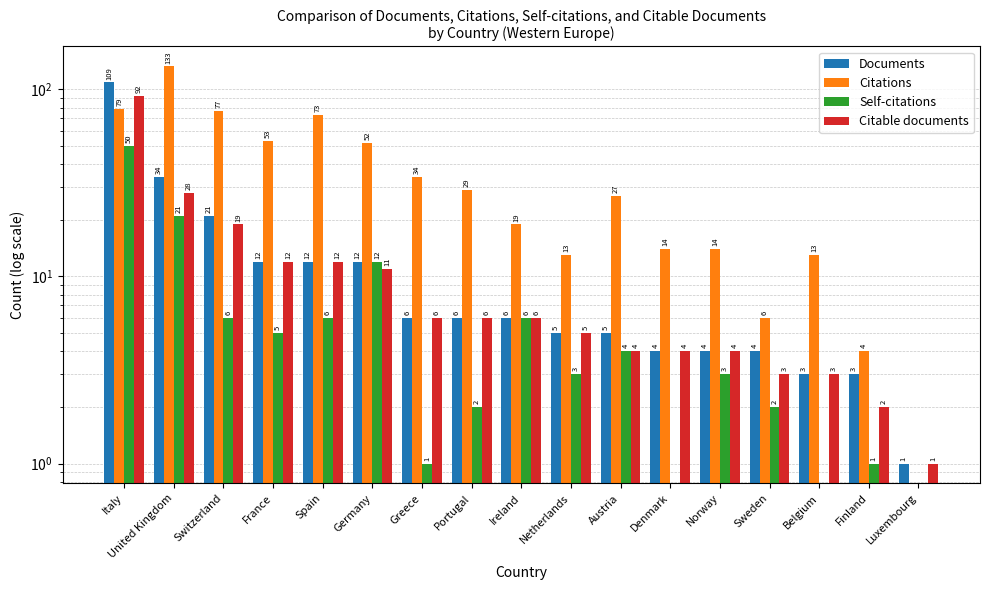

What is the difference between the Citable documents values at Netherlands and Norway?

1